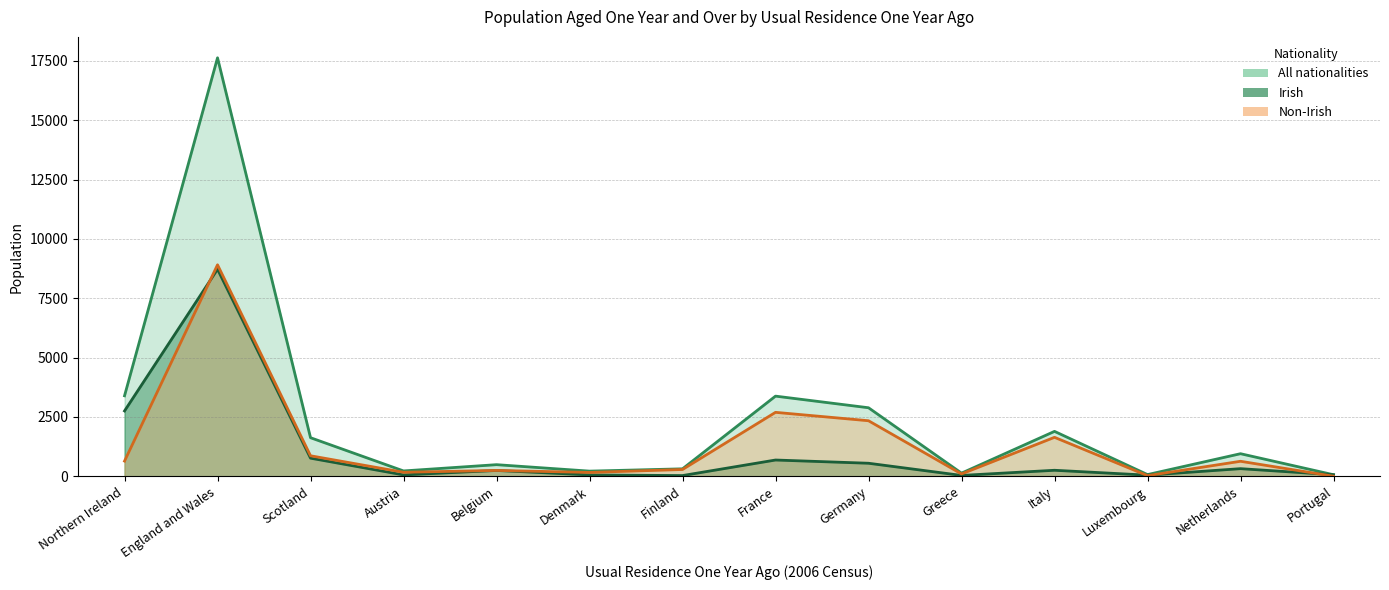

What is the label of the 13th point from the left?

Netherlands